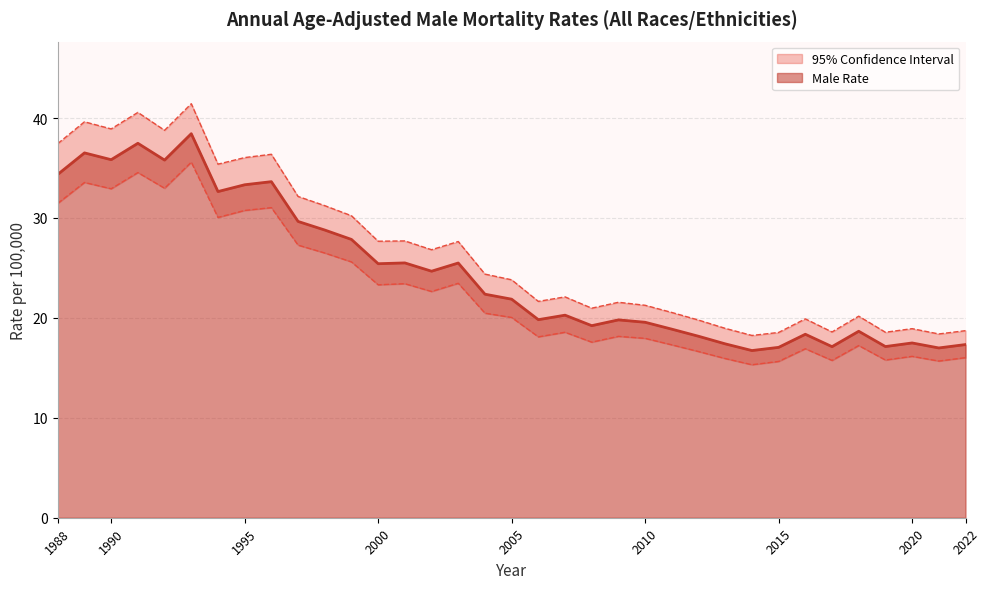

True or false: Male Rate and Lower CI intersect in this chart.

False